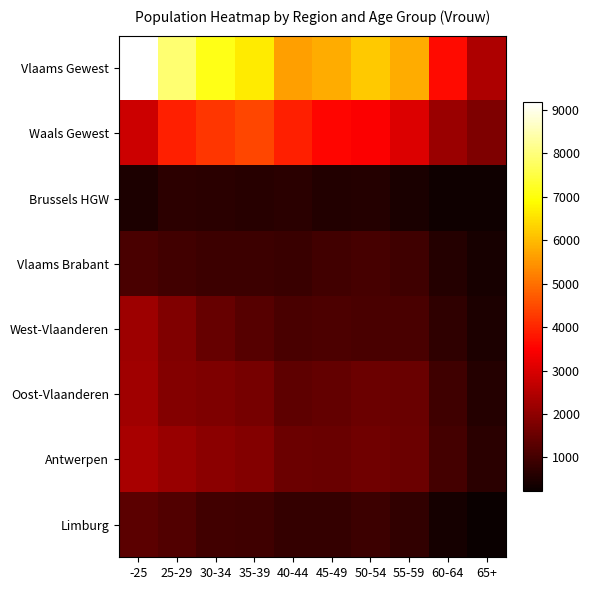

At 35-39, list the series in order from smallest to largest.

Brussels HGW, Vlaams Brabant, Limburg, West-Vlaanderen, Oost-Vlaanderen, Antwerpen, Waals Gewest, Vlaams Gewest